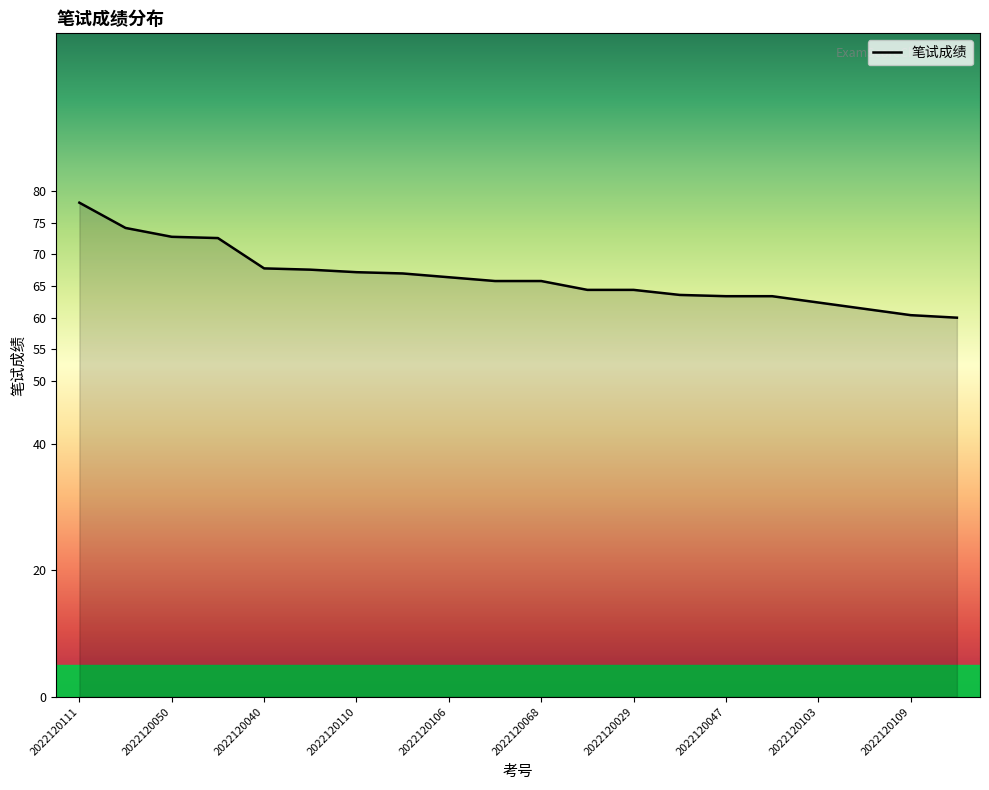

What is the greatest value displayed?

78.2